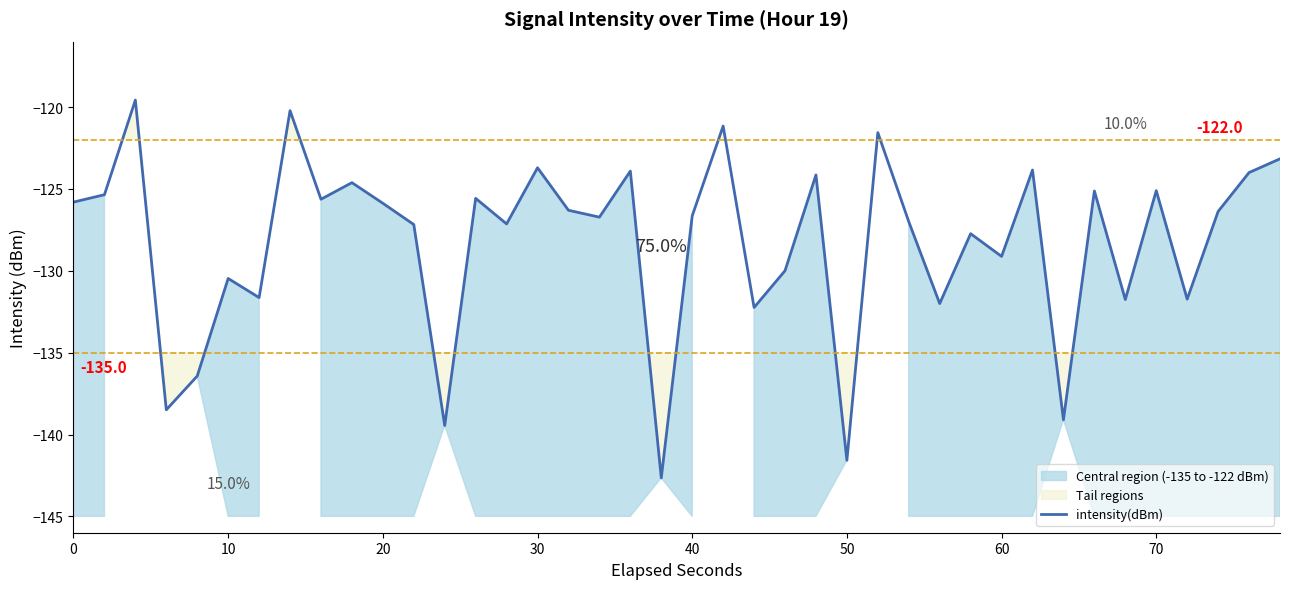

How many categories are shown in the chart?

40